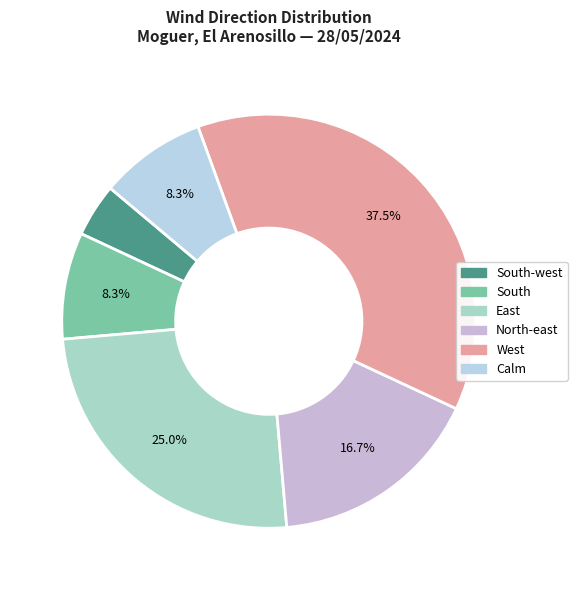

How many slices are in this pie chart?

6